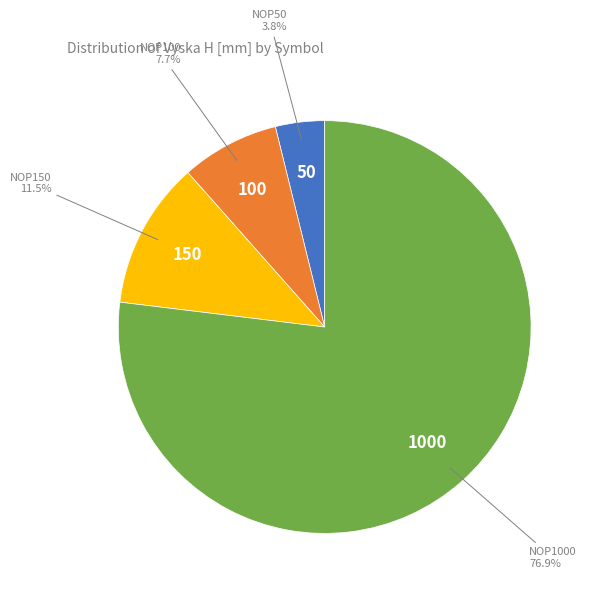

How many segments does this pie chart have?

4